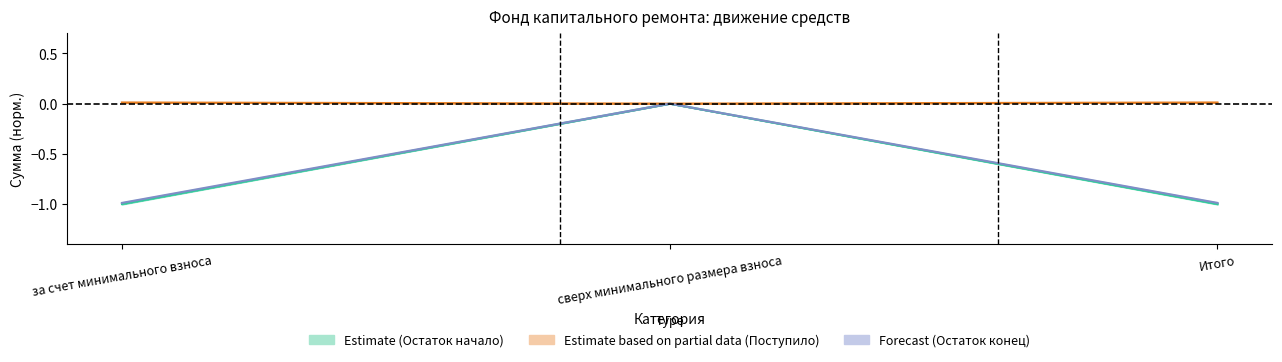

Which category has the highest value in the Взносов series?

сверх минимального размера взноса